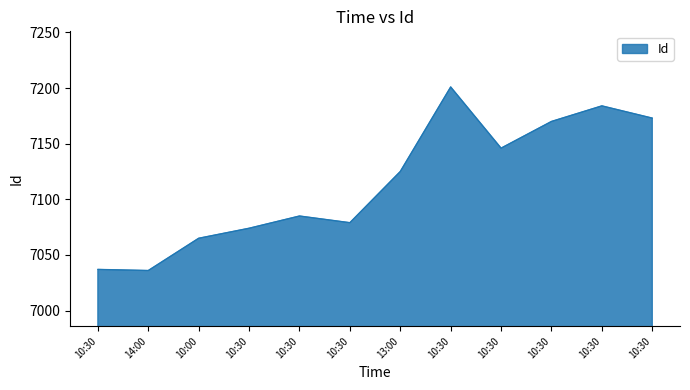

Does the chart display data point markers on the line(s)?

No